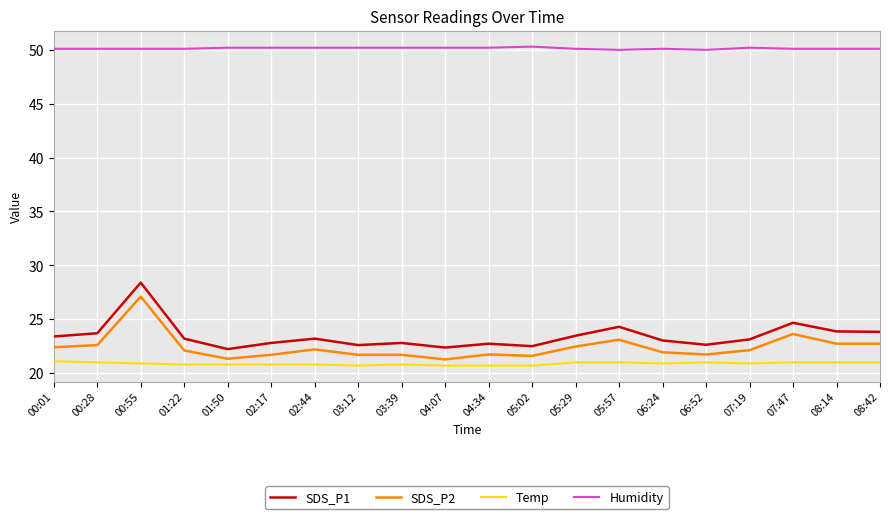

At how many categories does at least one series exceed 48?

20